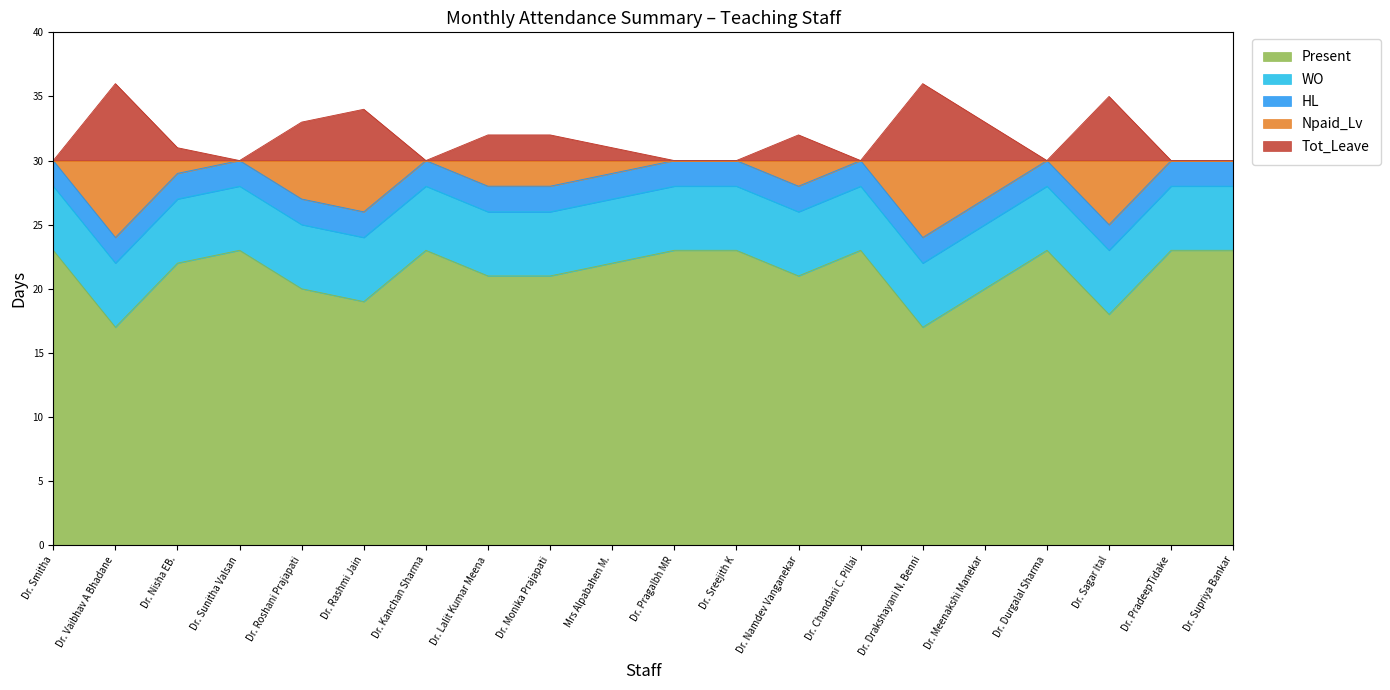

Is the value of Npaid_Lv at Dr. Sreejith K greater than the value of Tot_Leave at Dr. Namdev Vanganekar?

No